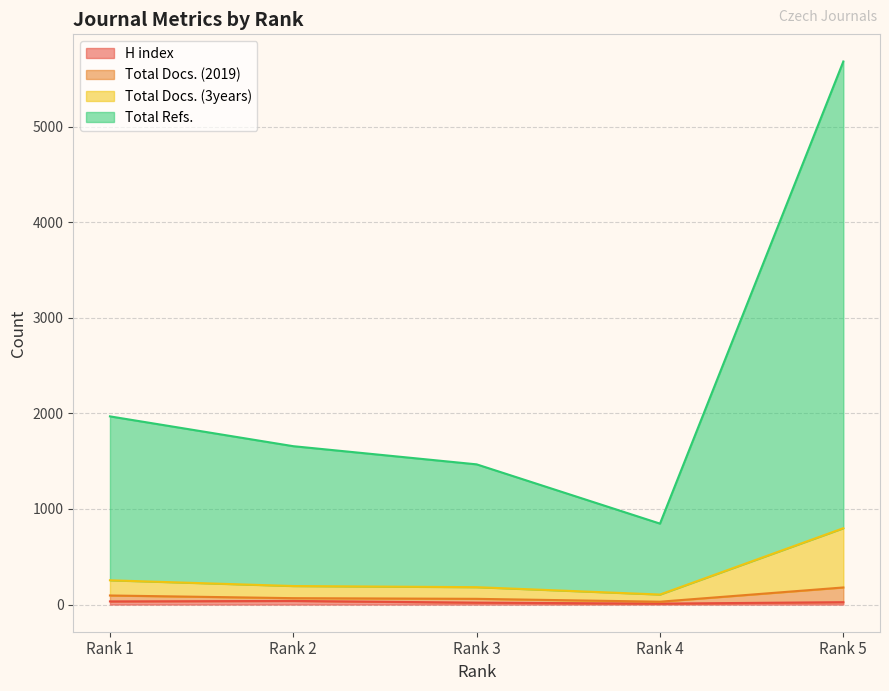

True or false: H index and Total Docs. (3years) cross at least once.

False